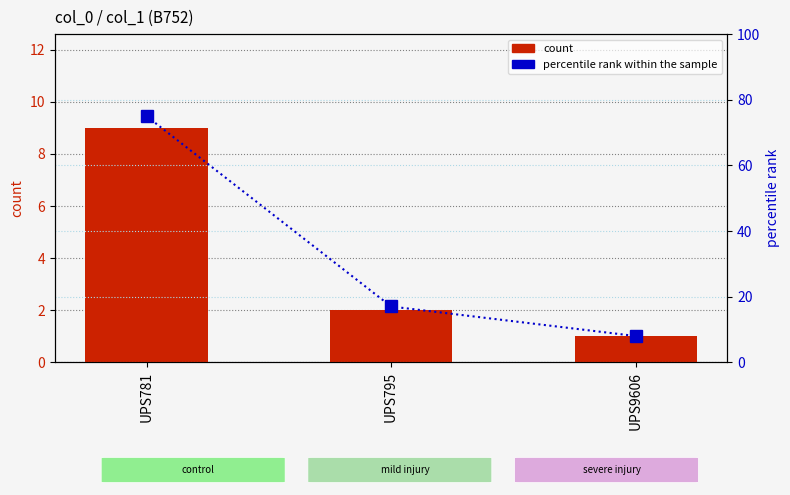

Reading left to right, transcribe all the data shown in this chart.

count: UPS781=9	UPS795=2	UPS9606=1
percentile rank within the sample: UPS781=75	UPS795=17	UPS9606=8